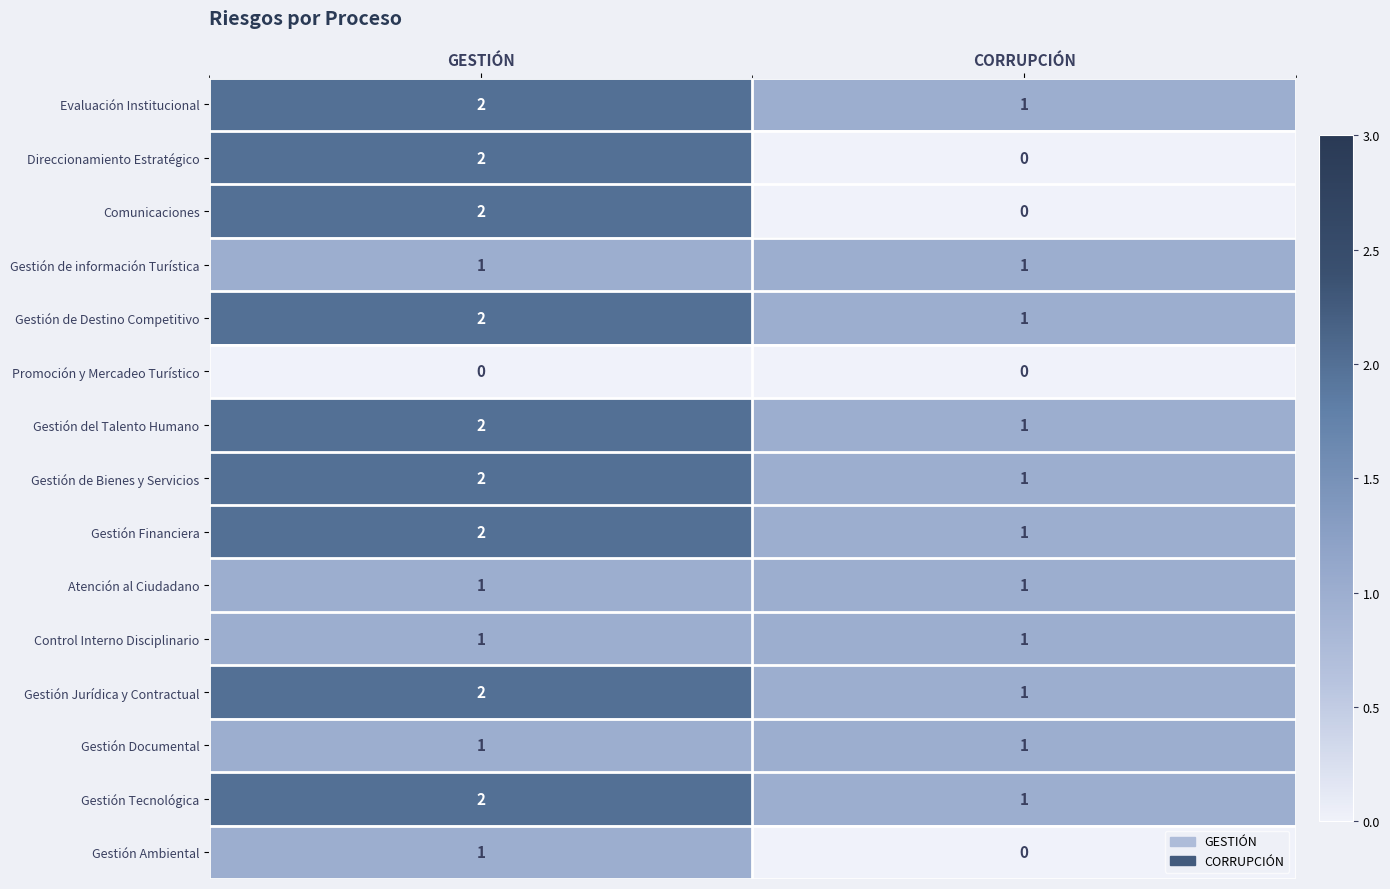

What is the sum of the Gestión del Talento Humano values at CORRUPCIÓN and GESTIÓN?

3